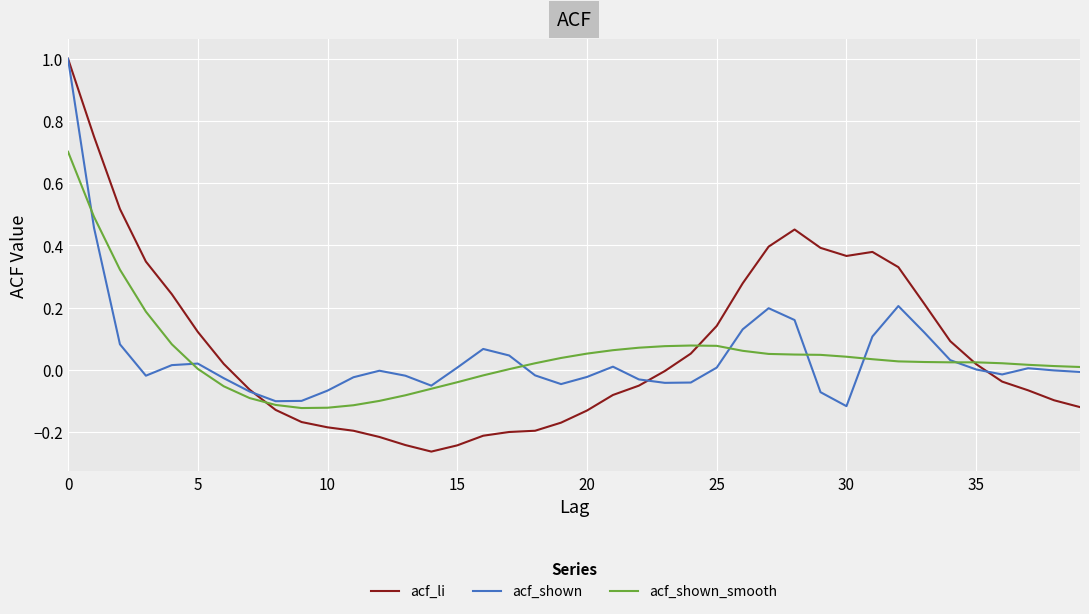

What is the maximum value for acf_shown_smooth?

0.7